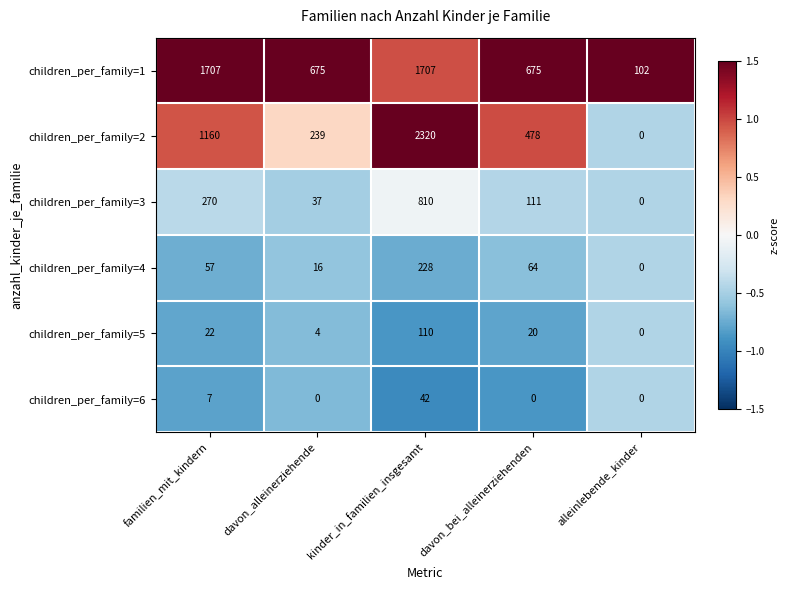

The children_per_family=2 series shows 853 at davon_bei_alleinerziehenden. True or false?

False